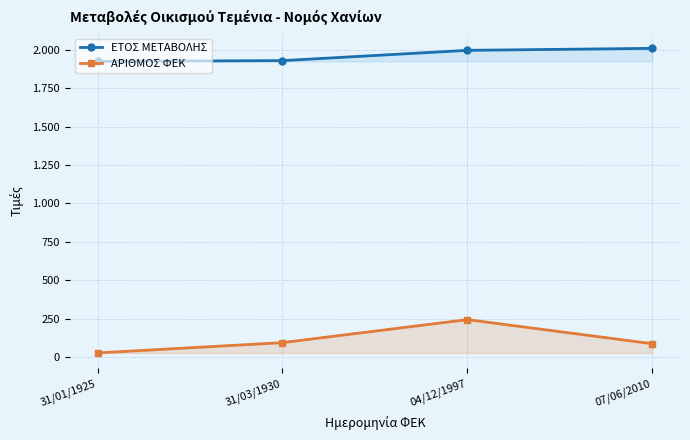

At which label is ΑΡΙΘΜΟΣ ΦΕΚ closest to 135?

31/03/1930